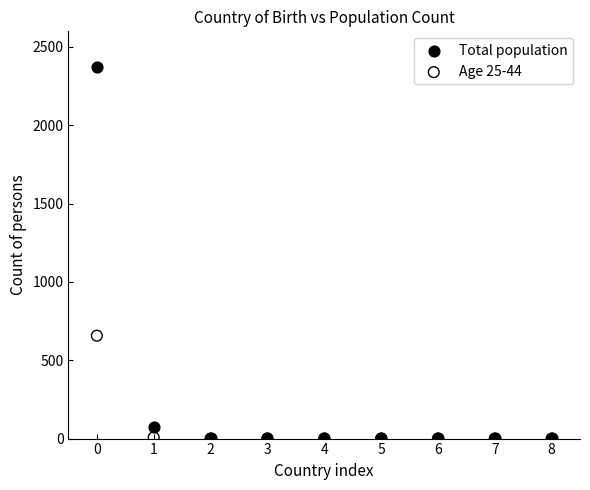

In the Total population series, what Y value is closest to 1189?

76